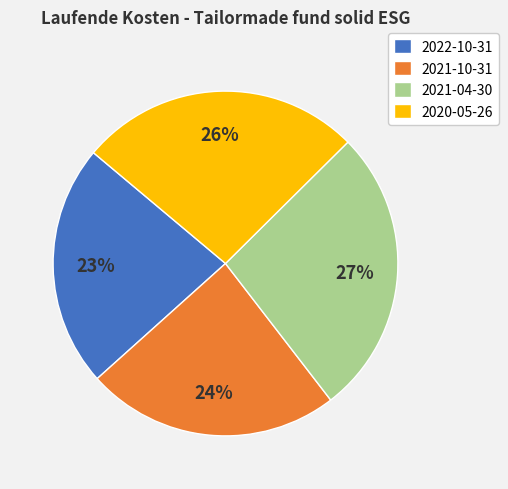

To the nearest percent, what percentage of the pie is 2022-10-31?

23%